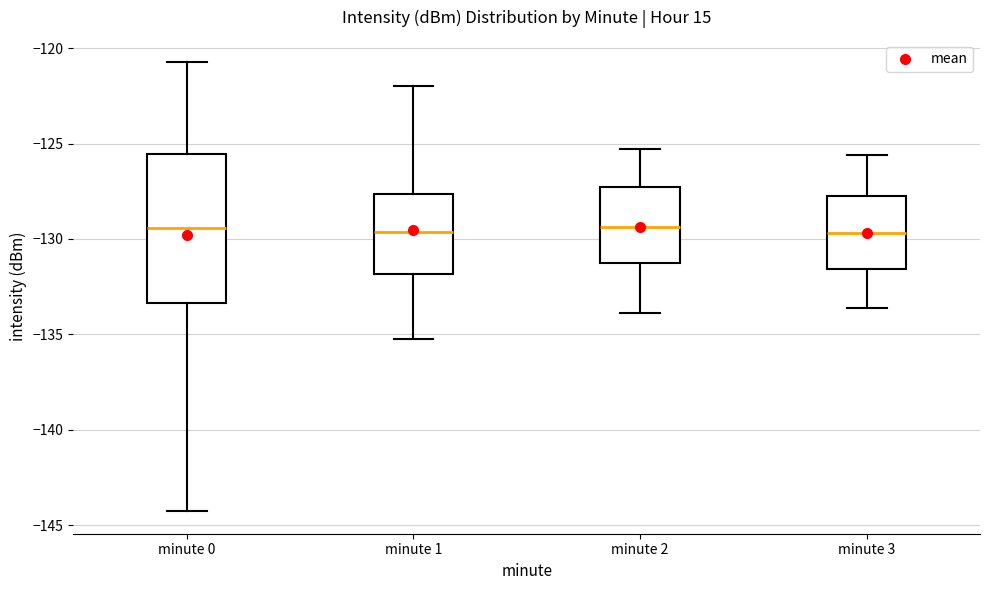

Which box is the tallest, from its lower edge to its upper edge?

minute 0